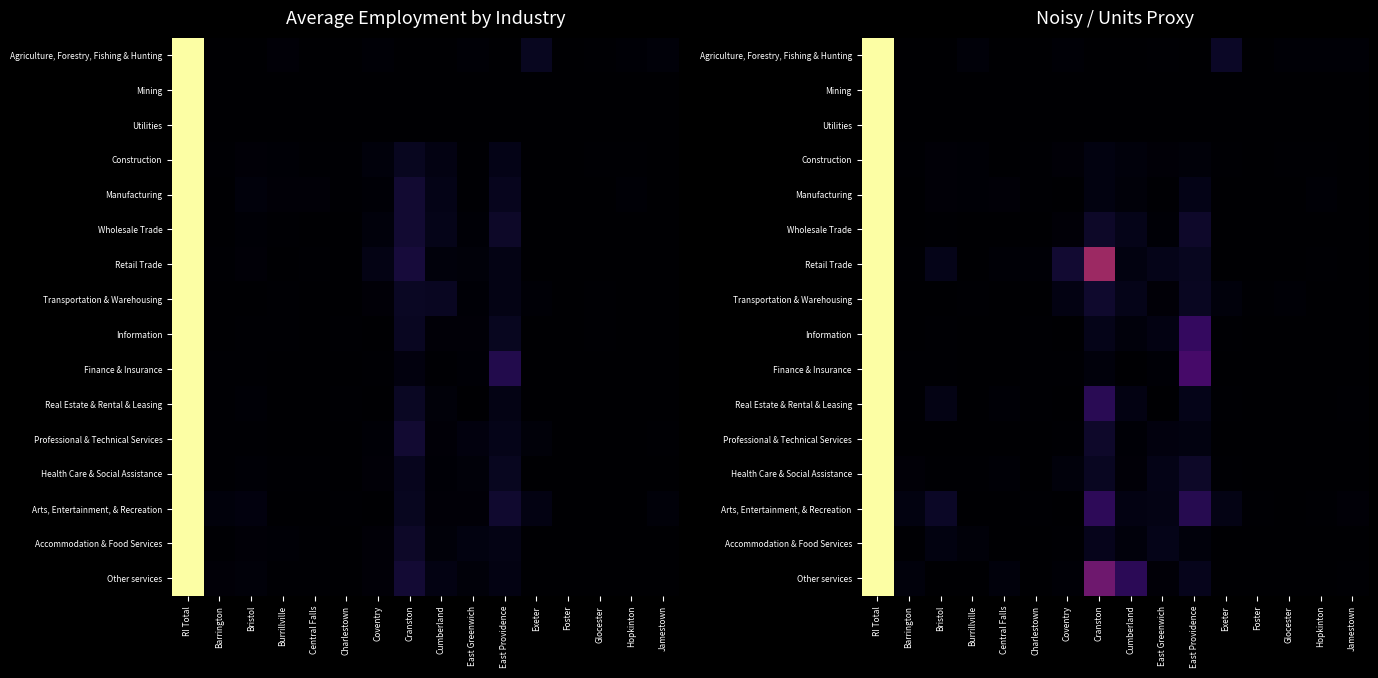

True or false: Mining has a value of 0.7 at Foster.

False